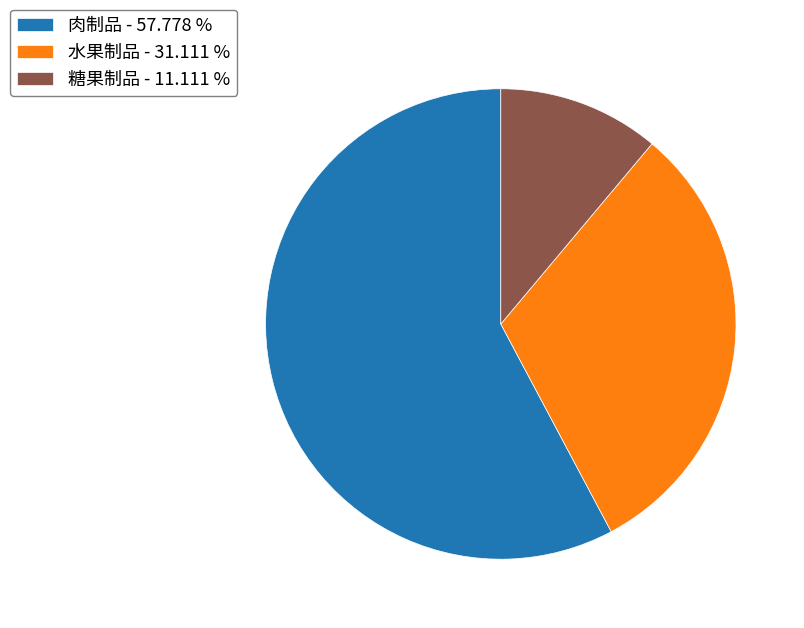

What is the largest slice in the pie chart?

肉制品